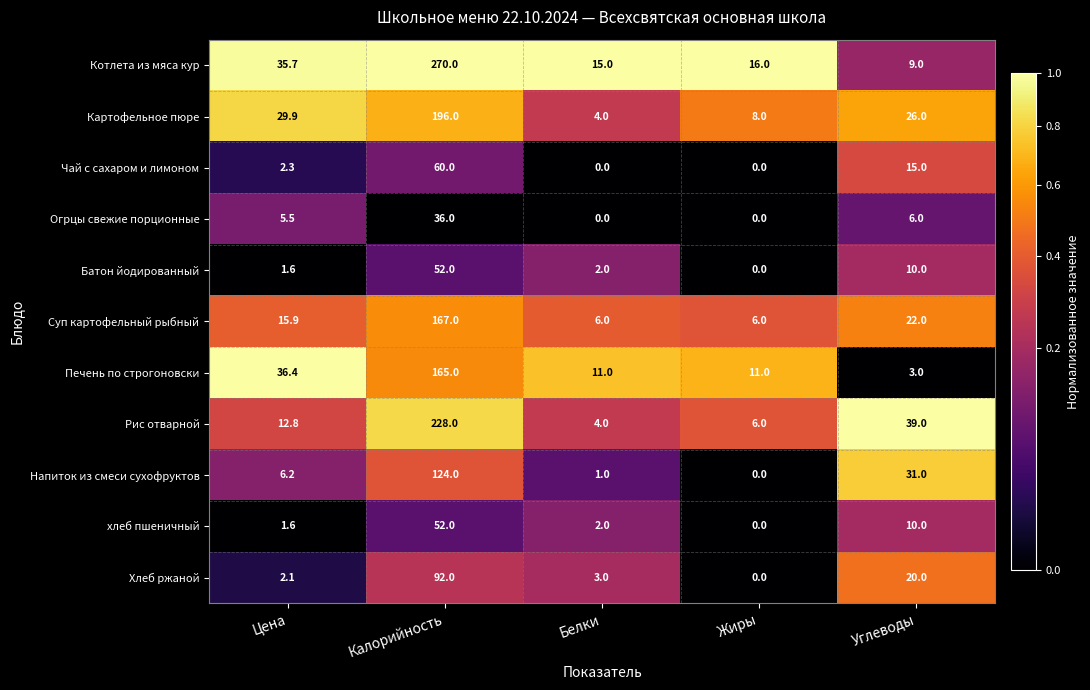

The value of Огрцы свежие порционные at Калорийность is 36.0. True or false?

True